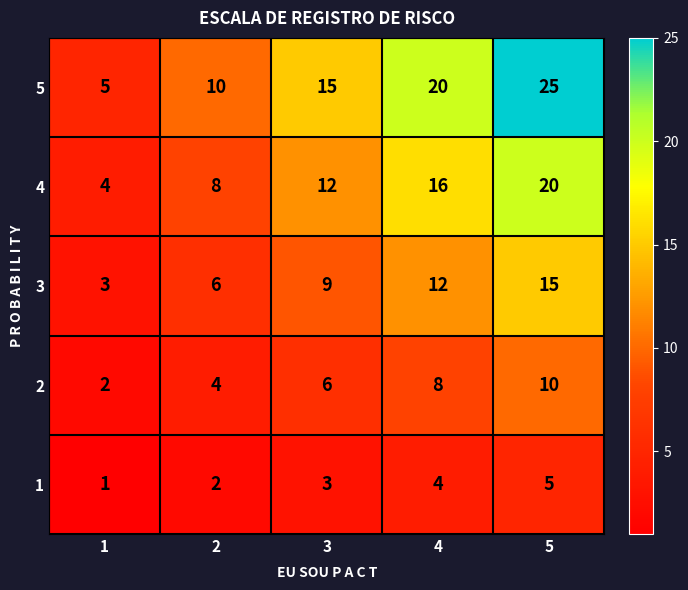

How many data points does each series have?

5